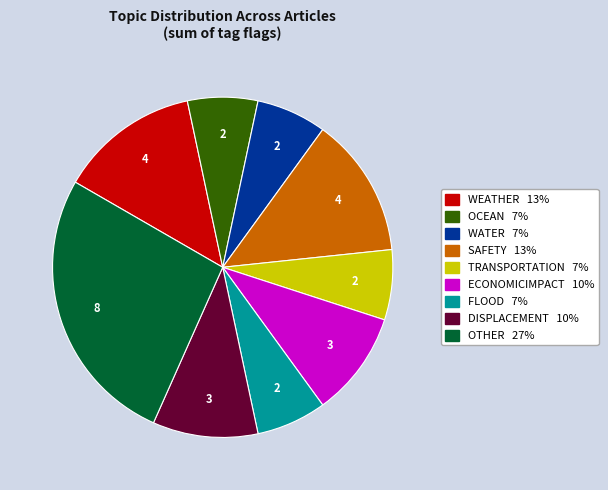

Does any single category account for the majority?

No